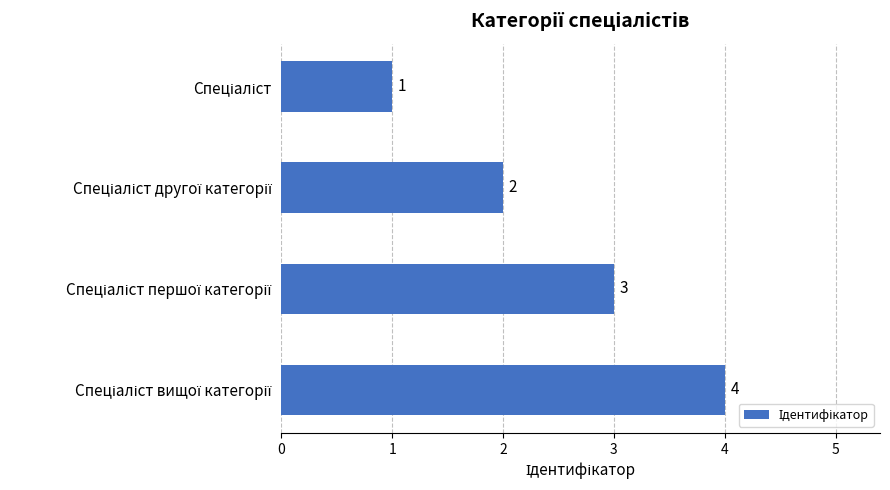

What is the difference between the second highest and second lowest values?

1